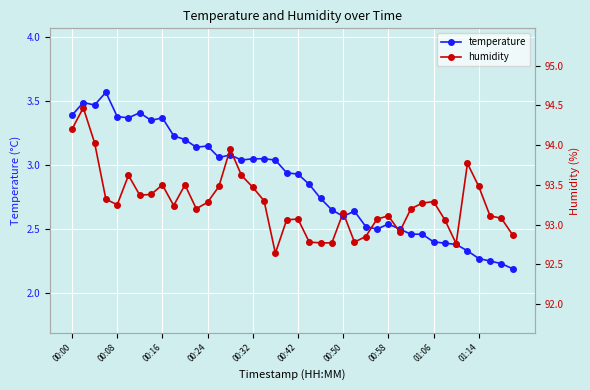

The humidity series shows 93.1 at 27. True or false?

True